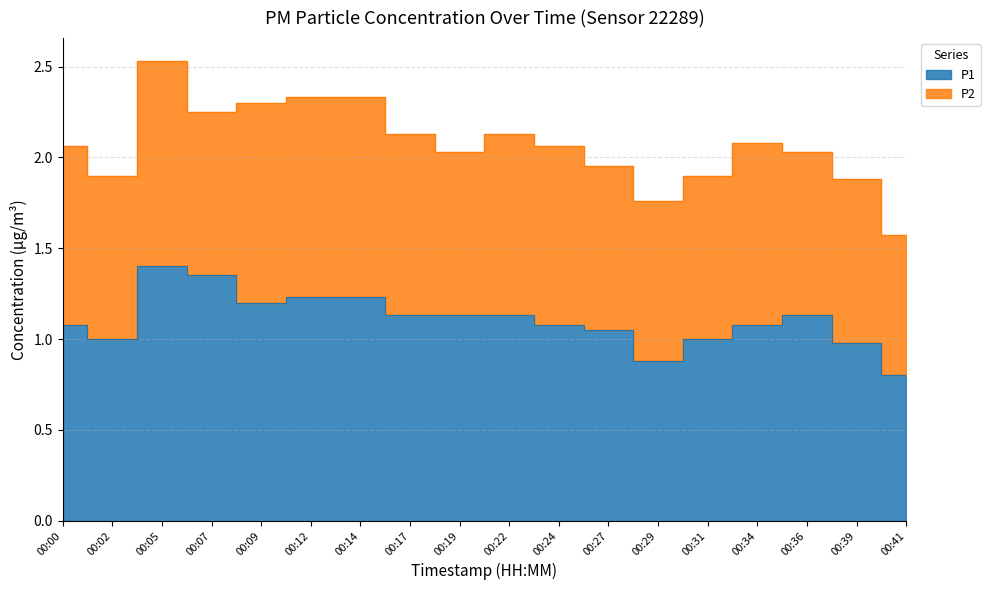

How many points are higher than both their immediate neighbors (excluding endpoints)?

2